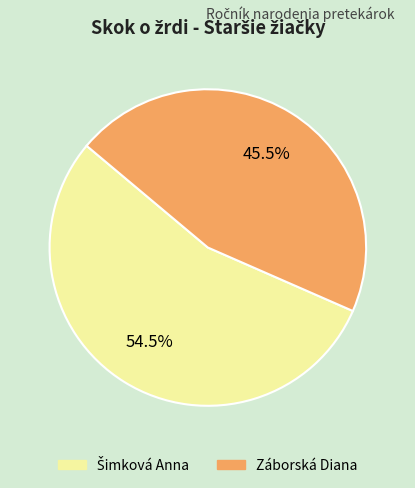

What portion of the pie excludes Záborská Diana?

54.5%